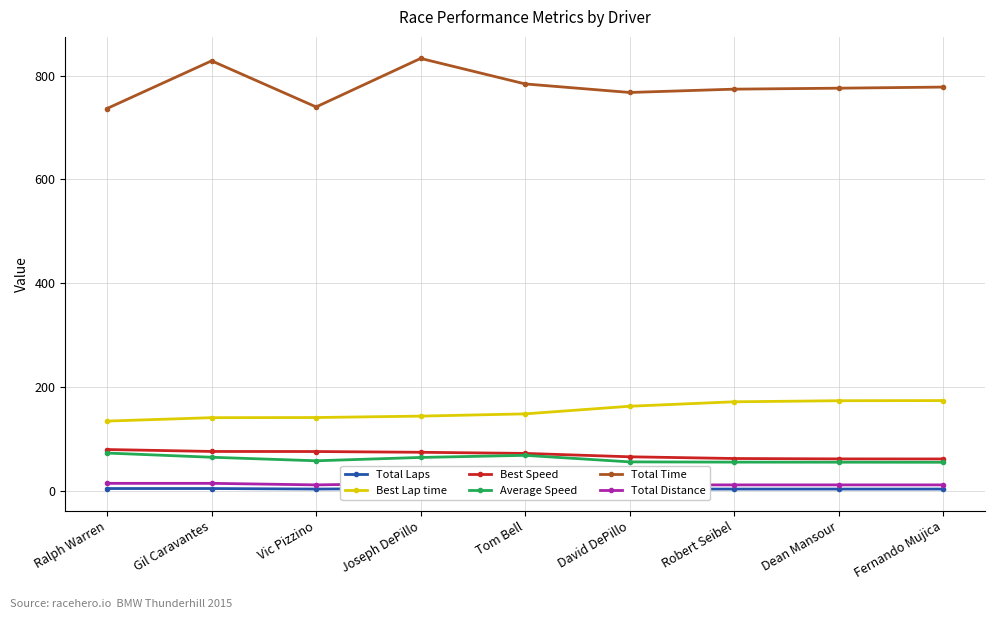

What is the difference between the maximum and minimum values in the Total Laps series?

1.0